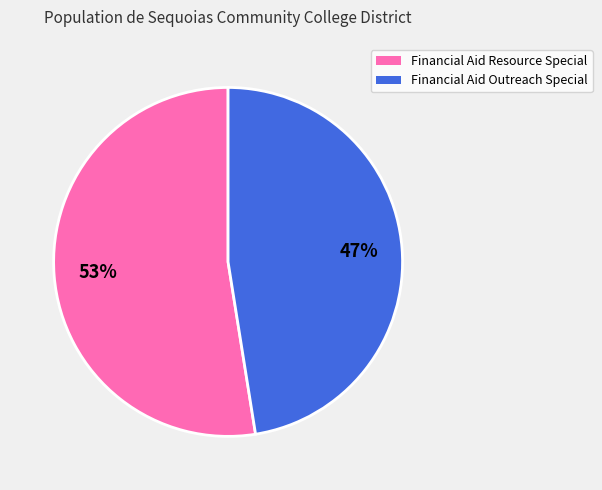

To the nearest percent, what is the average slice percentage?

50%